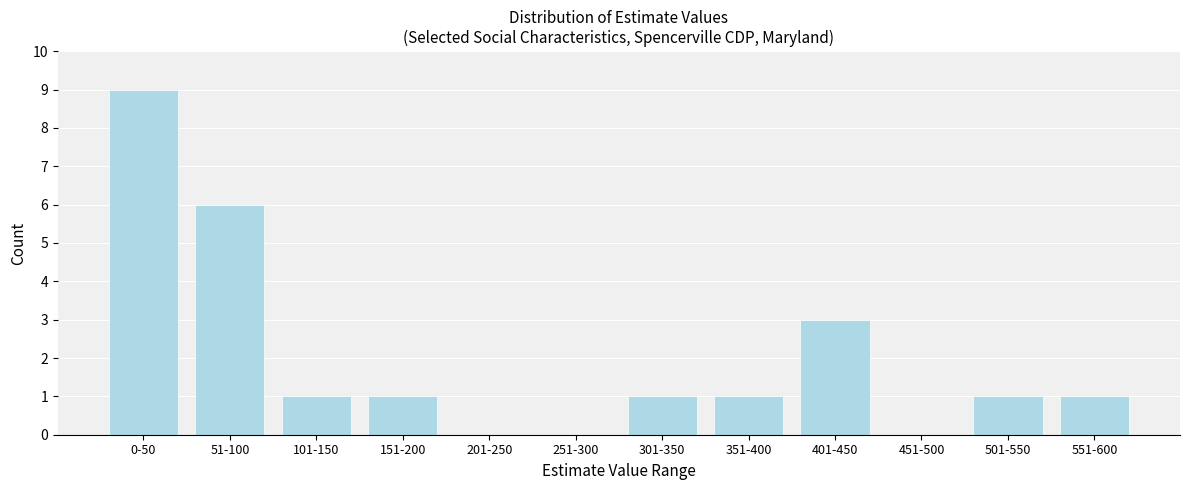

Reading right to left, what are all the values shown in this chart?

551-600=1	501-550=1	451-500=0	401-450=3	351-400=1	301-350=1	251-300=0	201-250=0	151-200=1	101-150=1	51-100=6	0-50=9